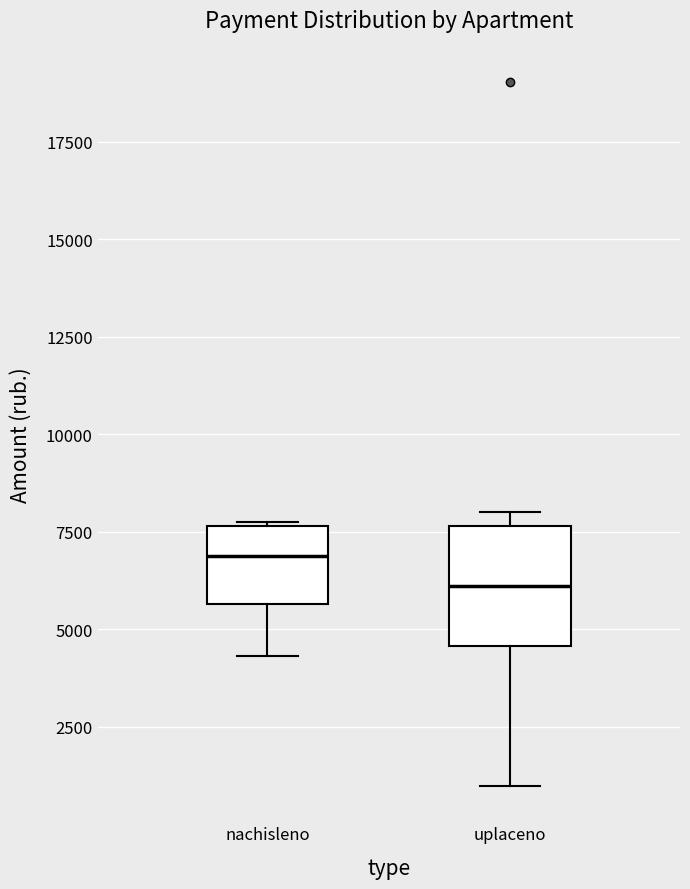

Which box's median line is the lowest?

uplaceno